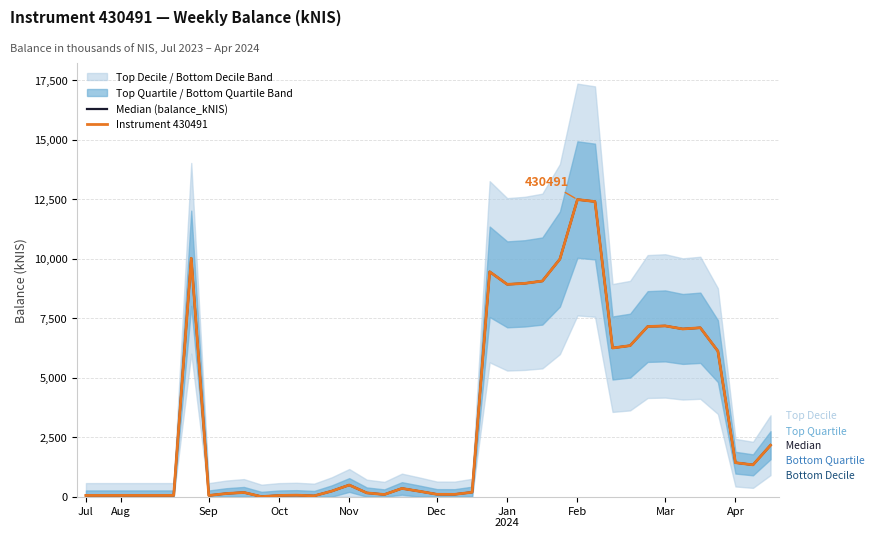

True or false: Median (balance_kNIS) and Instrument 430491 intersect in this chart.

False